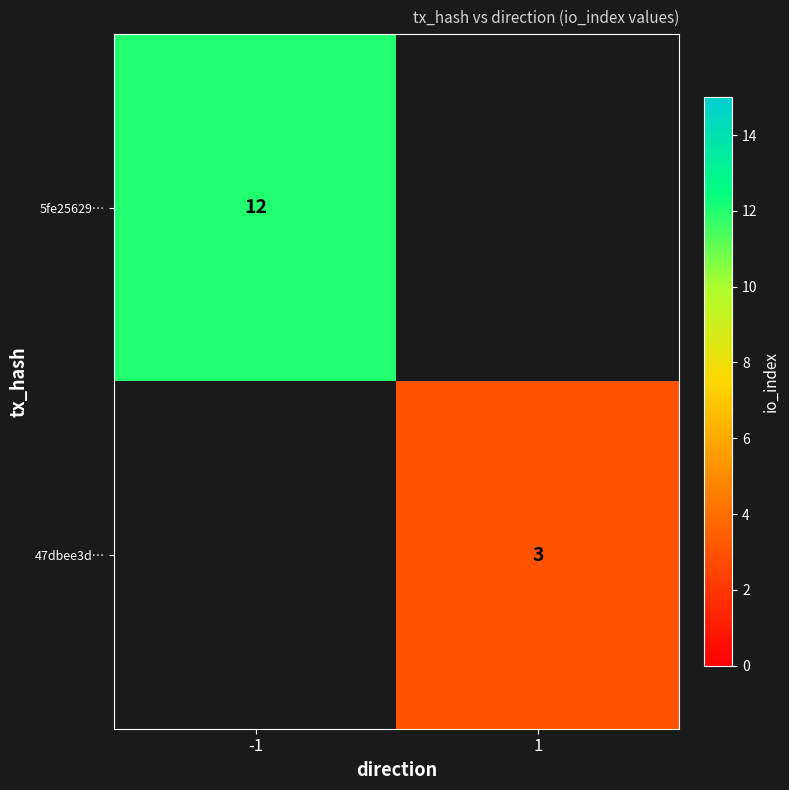

Is it true that 47dbee3d… equals 0.9 at 1?

False